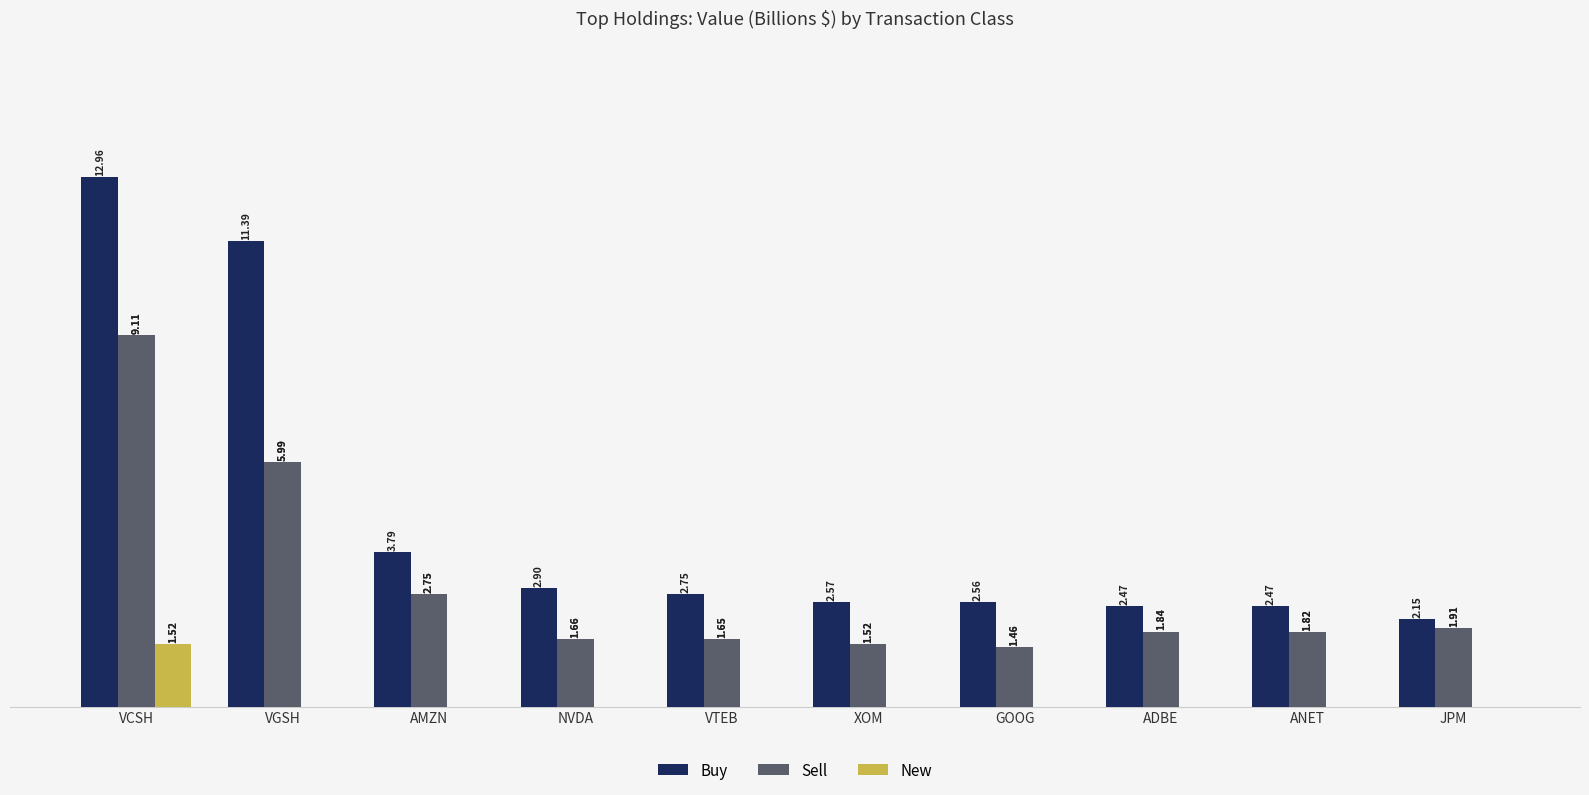

What is the sum of all Buy values?

46.0